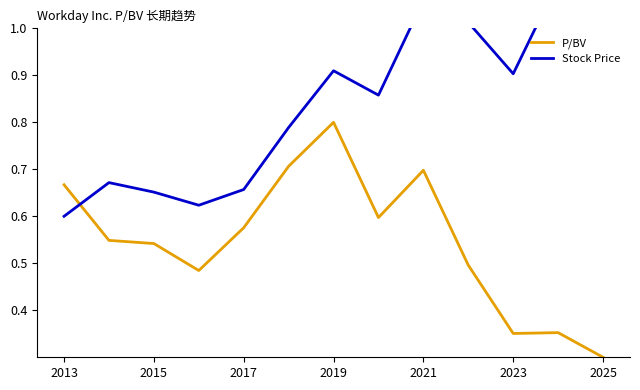

True or false: P/BV has more than 0 interior local peaks.

True